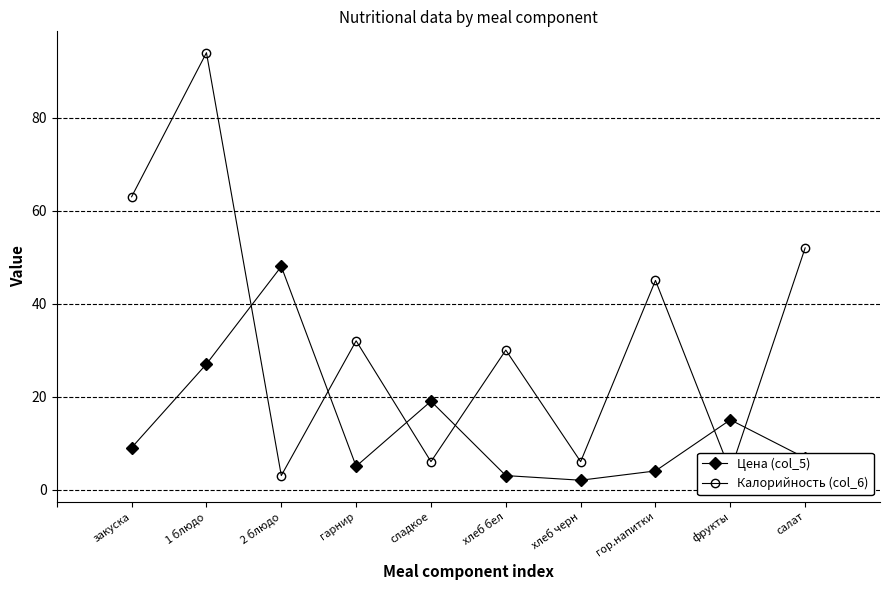

Is it true that Цена (col_5) equals 6.8 at салат?

True